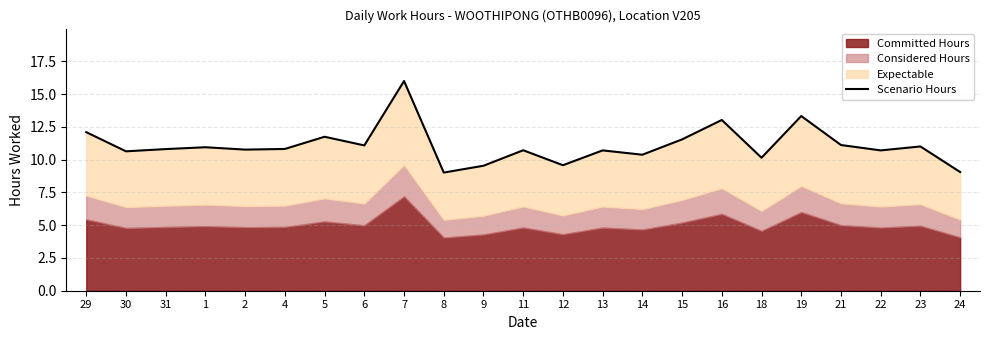

Rank the categories by value from lowest to highest.

8, 24, 9, 12, 18, 14, 30, 13, 22, 11, 2, 31, 4, 1, 23, 6, 21, 15, 5, 29, 16, 19, 7